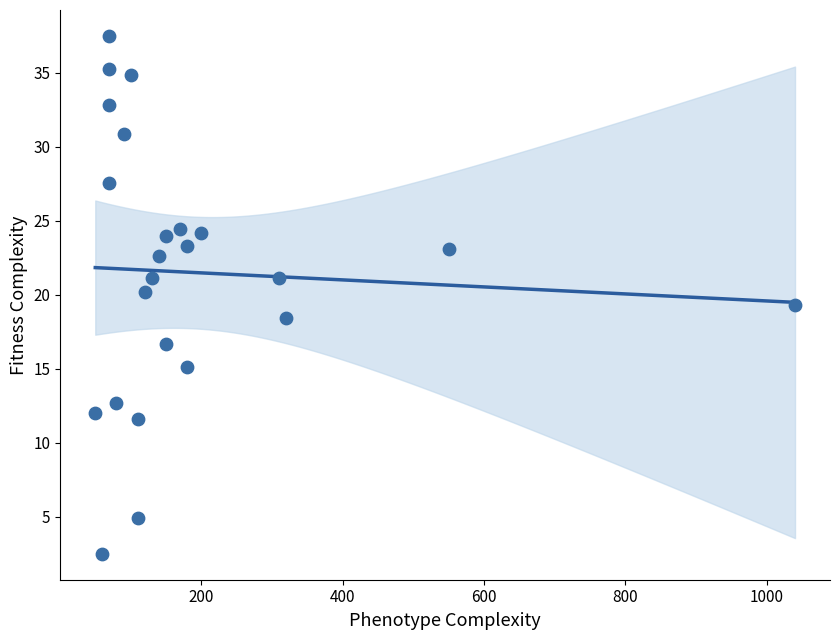

What is the range of X values (max minus min)?

990.0